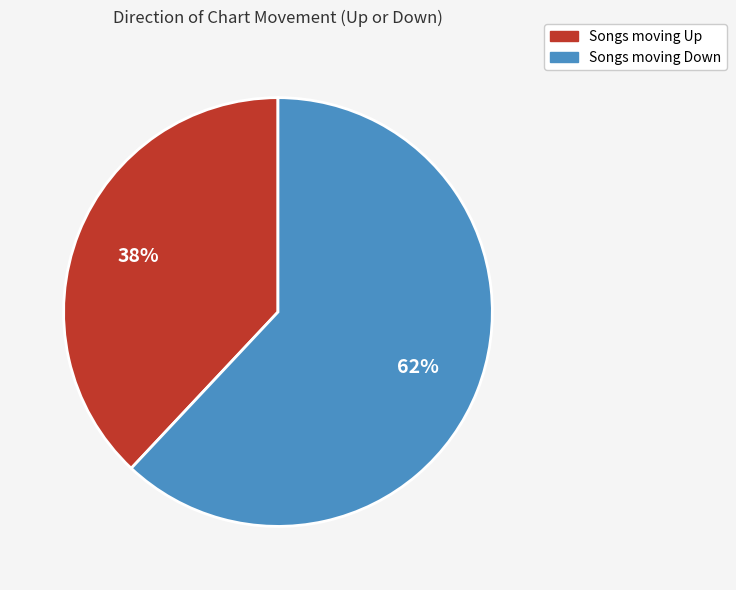

How many slices are in this pie chart?

2